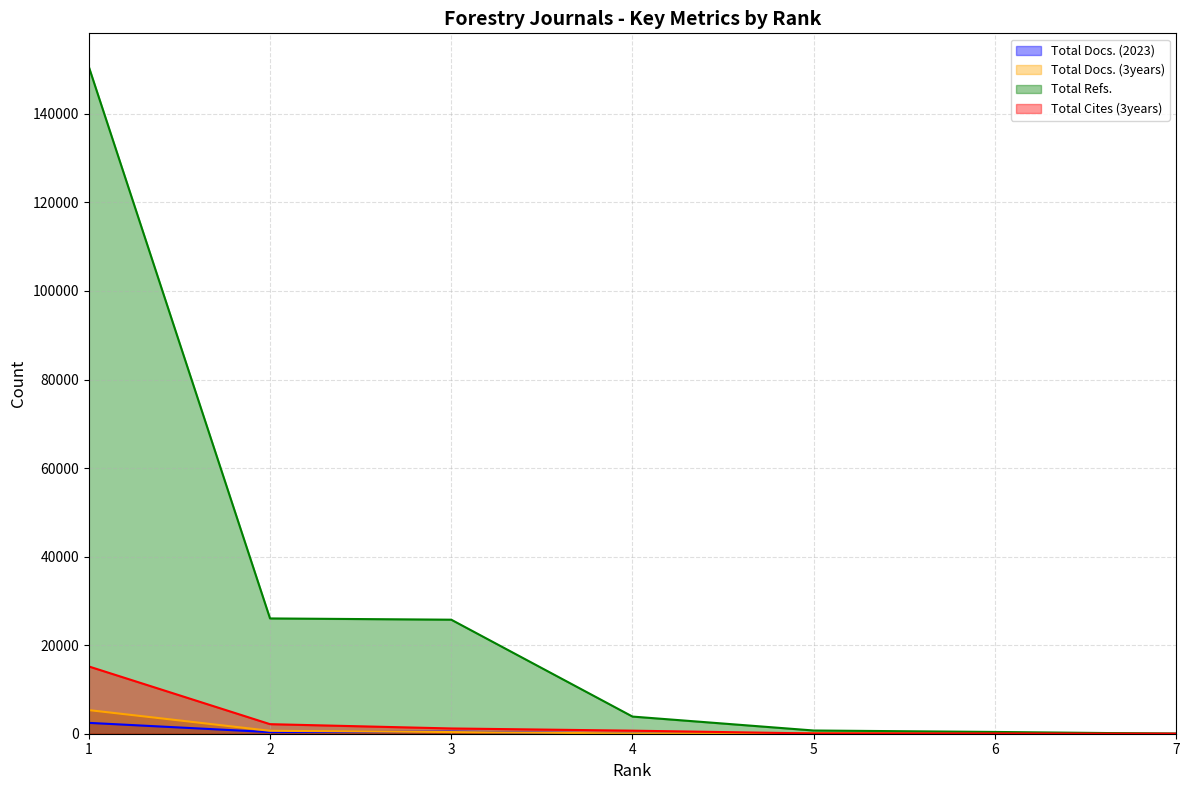

What are all the series names shown in the legend?

Total Docs. (2023), Total Docs. (3years), Total Refs., Total Cites (3years)